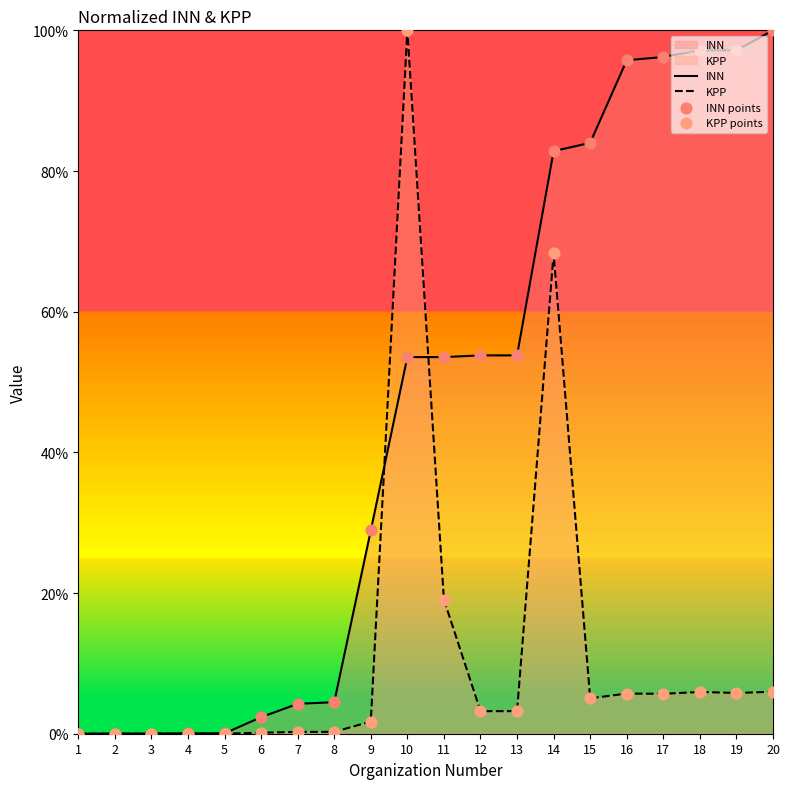

Which series has the largest total across all categories?

INN